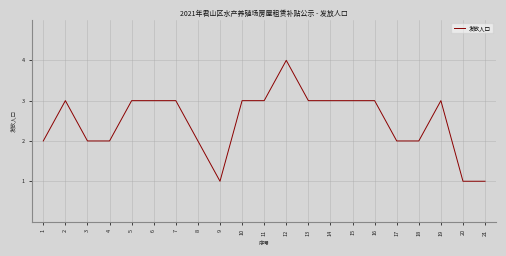

What is the greatest value displayed?

4